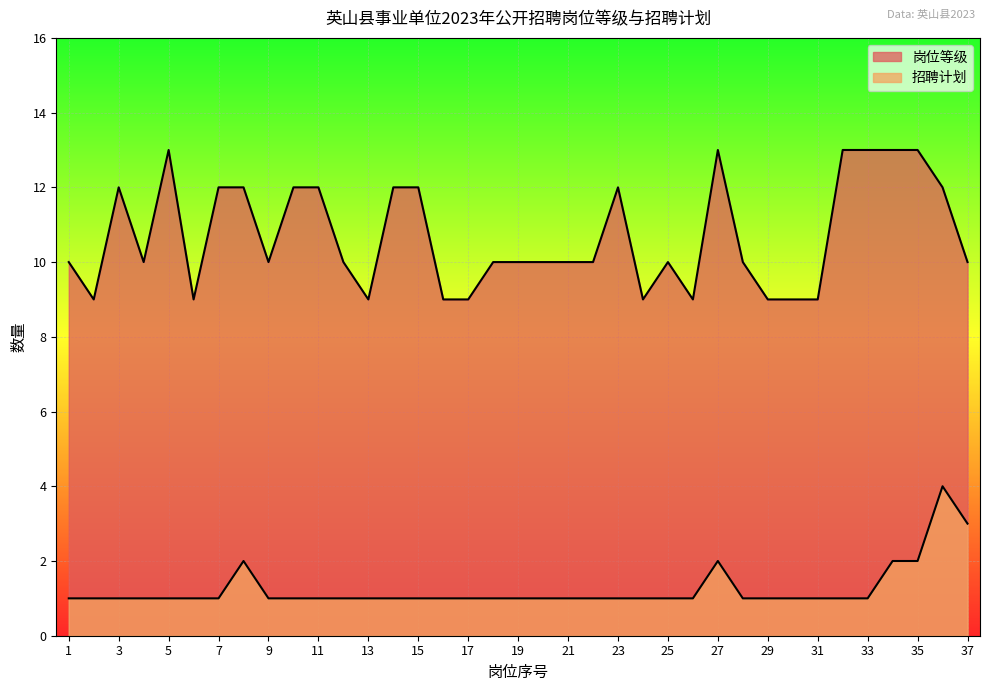

Rank the series by their average value, from highest to lowest.

岗位等级, 招聘计划